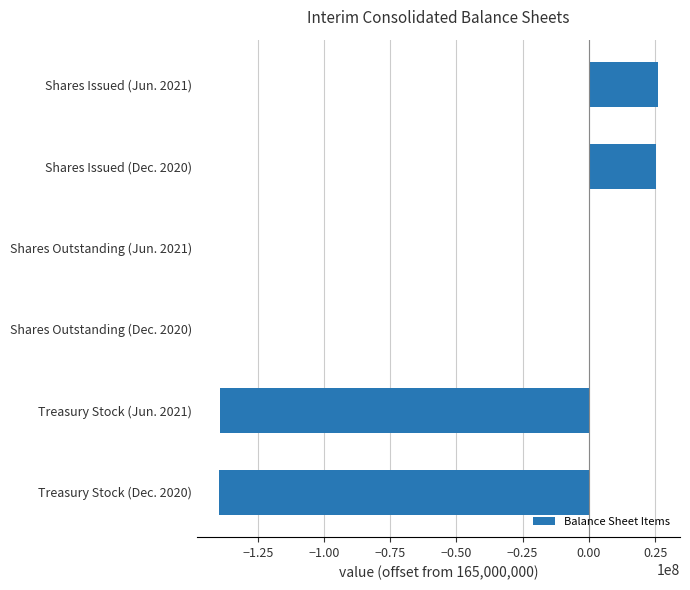

What is the greatest value displayed?

26115609